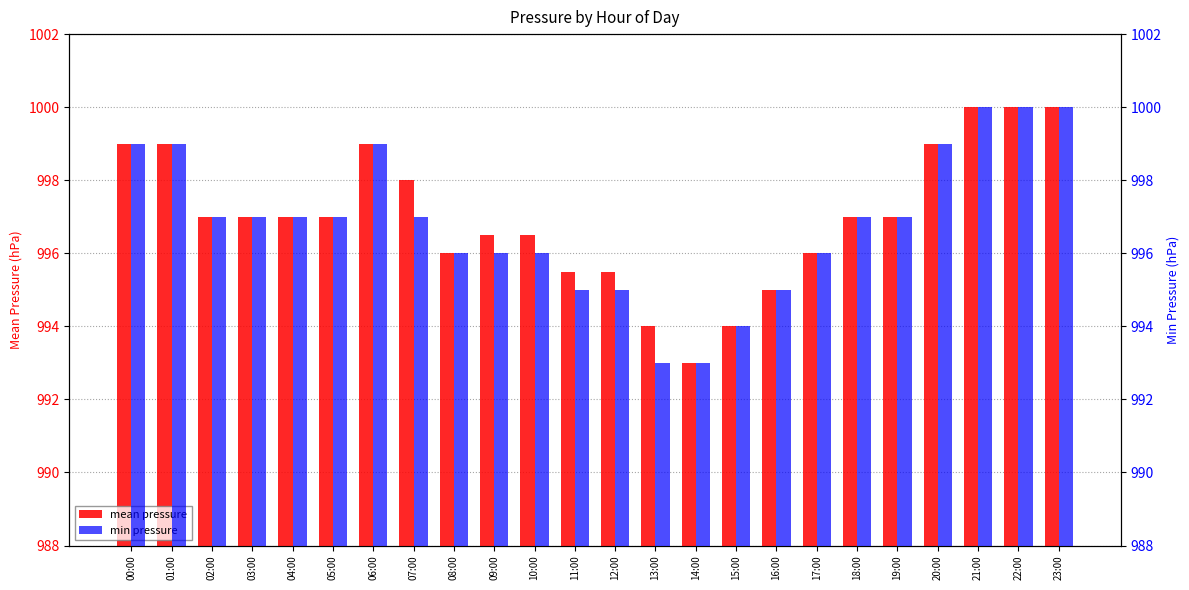

Rank the series at 04:00 from highest to lowest value.

mean pressure, min pressure